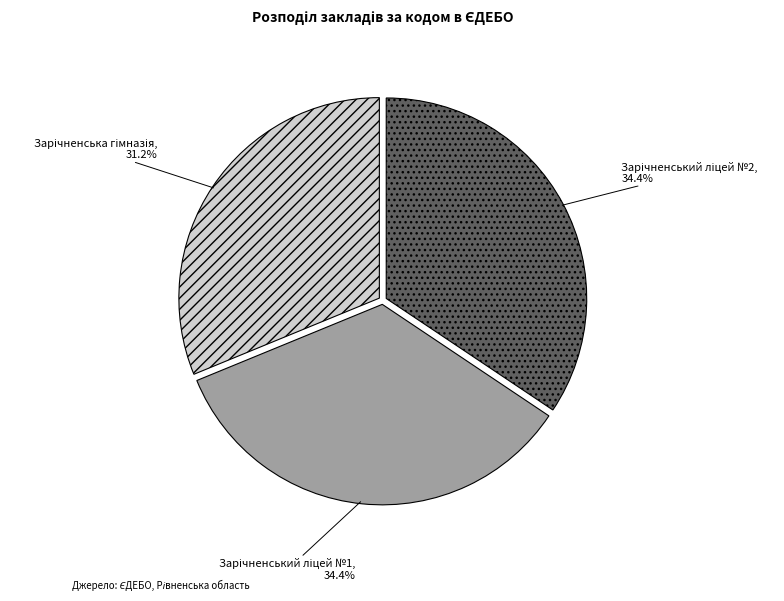

Is there a majority slice in this chart?

No